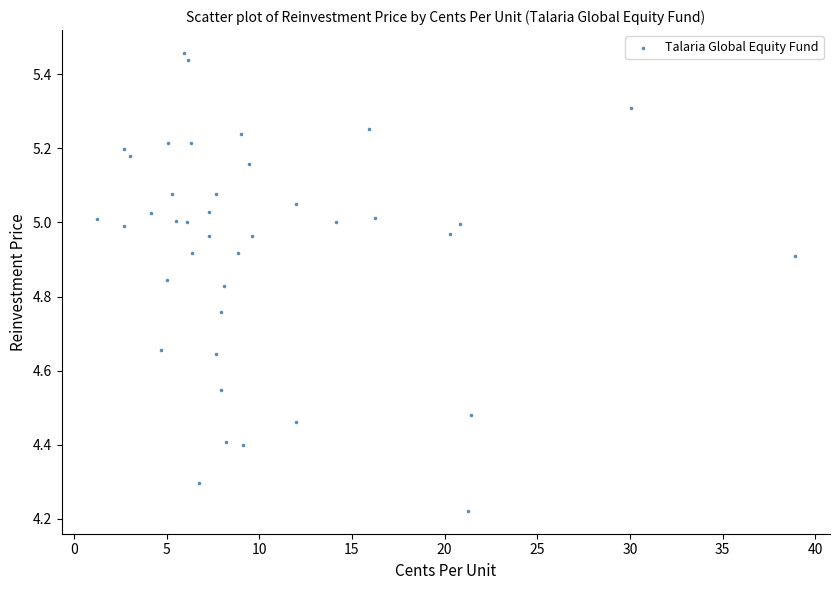

What is the range of Y values (max minus min)?

1.2